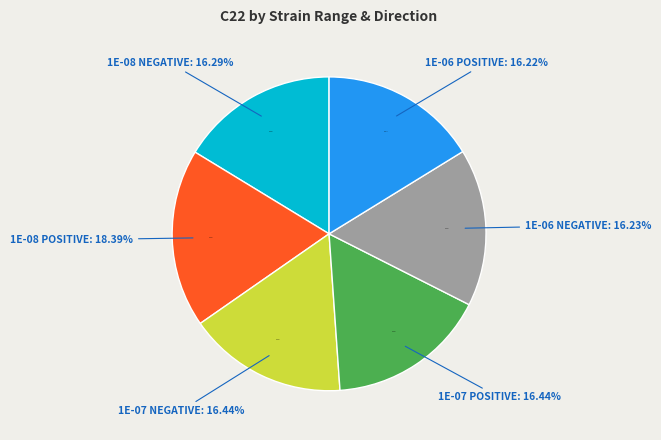

Is 1e-06 negative the majority of the pie?

No